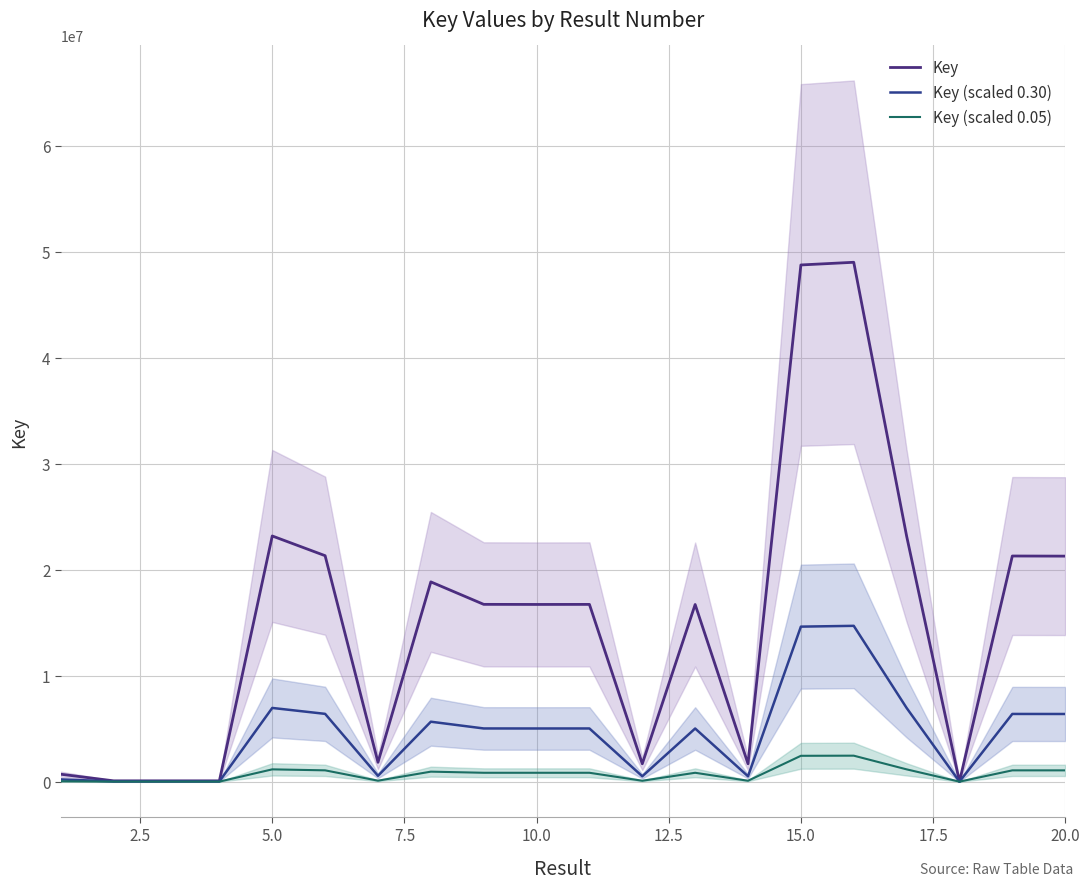

How many categories are shown in the chart?

20